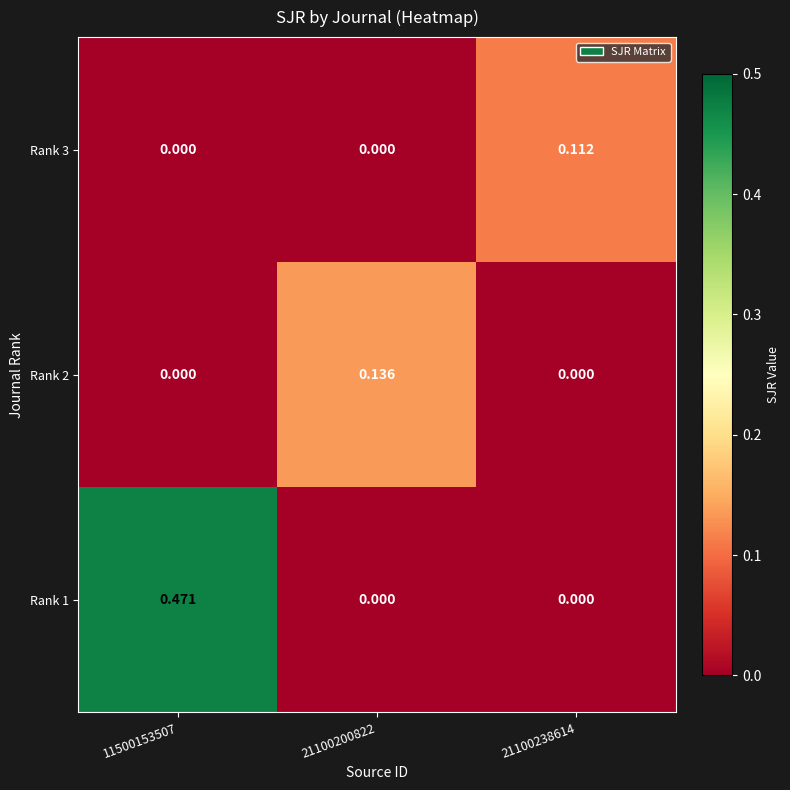

Is the value of Rank 1 at 21100238614 greater than the value of Rank 2 at 21100200822?

No